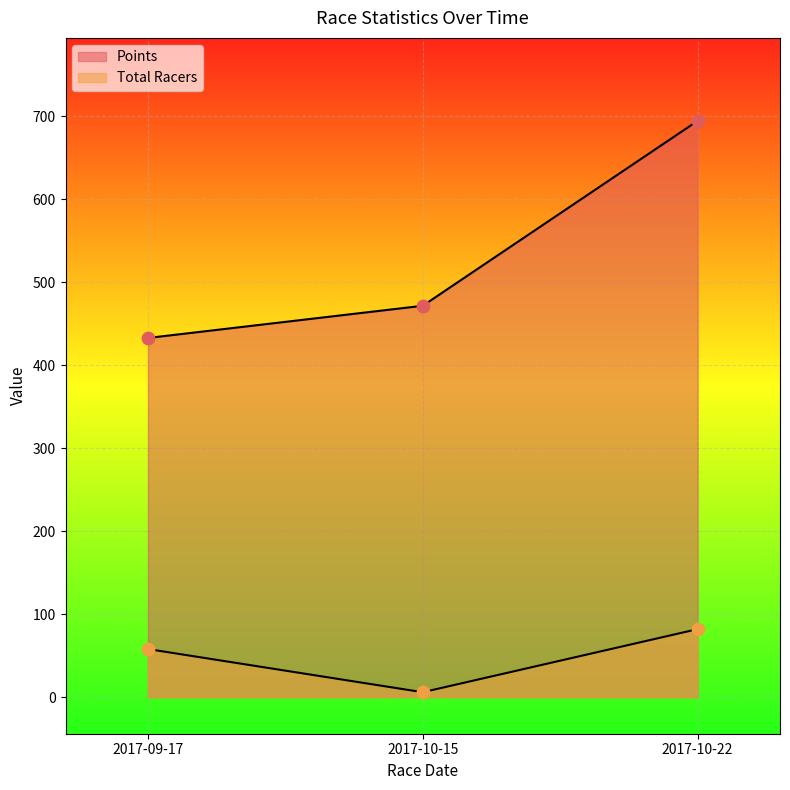

At which category is the sum across all series the highest?

2017-10-22